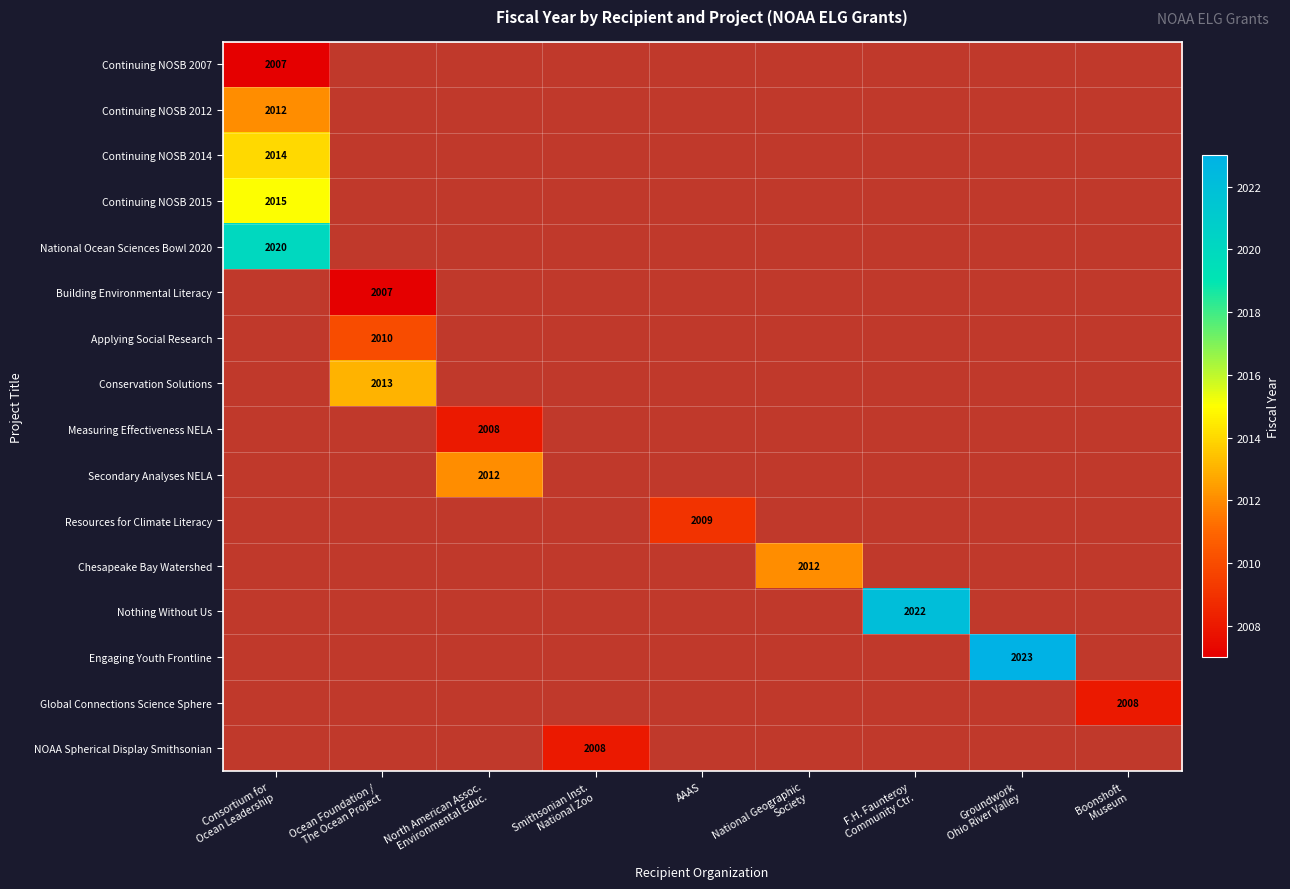

Between National Geographic
Society and North American Assoc.
Environmental Educ., which is larger?

National Geographic
Society